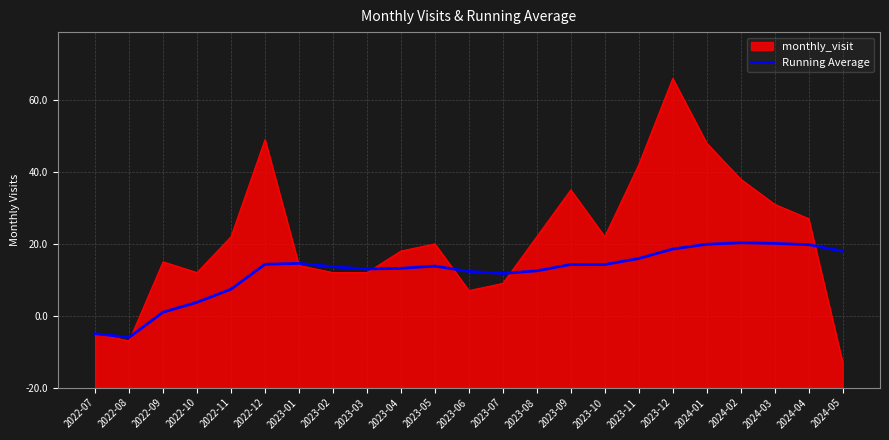

What is the label of the 3rd point from the left?

2022-09